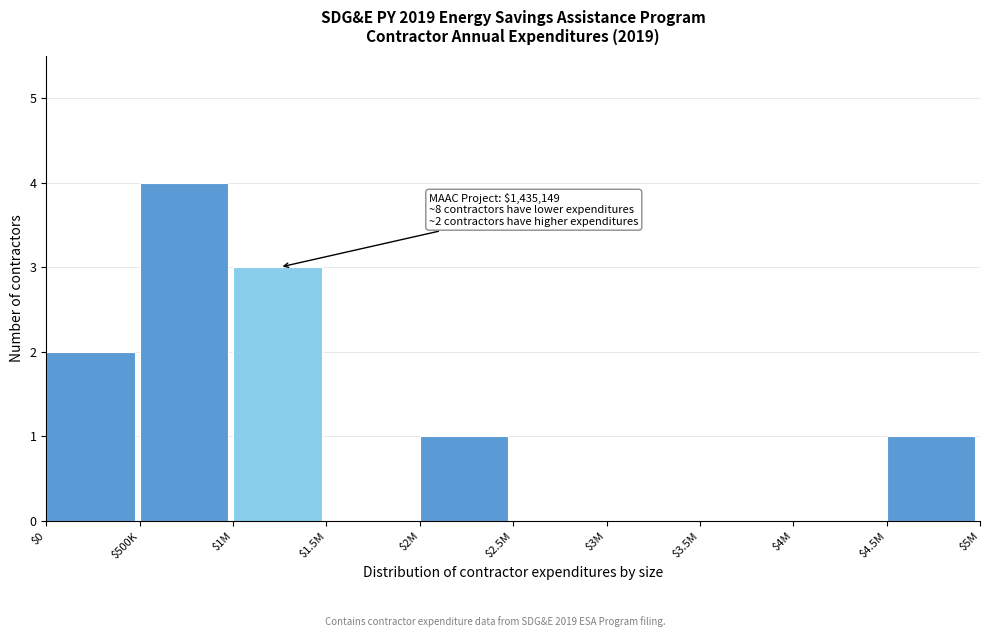

The chart shows a value of 2 at $4.5M. True or false?

False